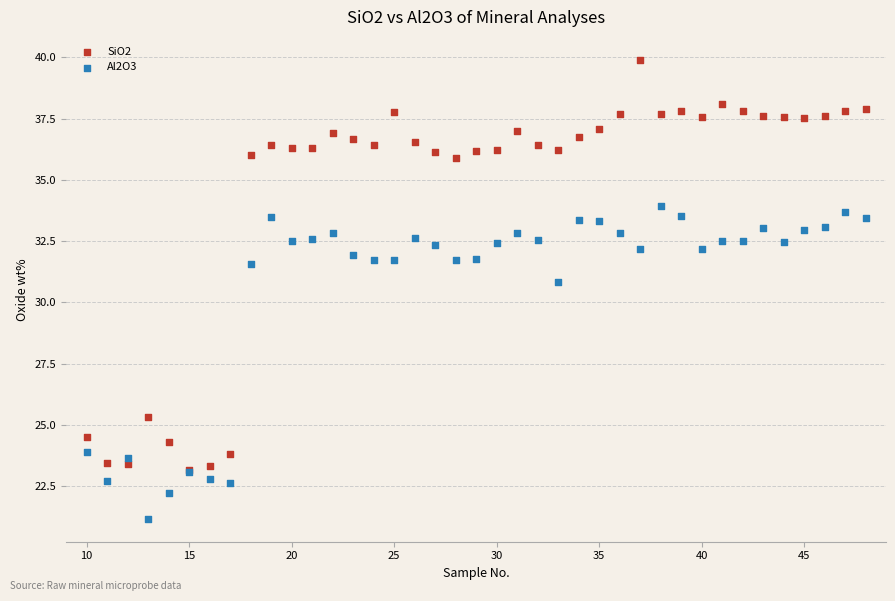

What are all the series names shown in the legend?

SiO2, Al2O3